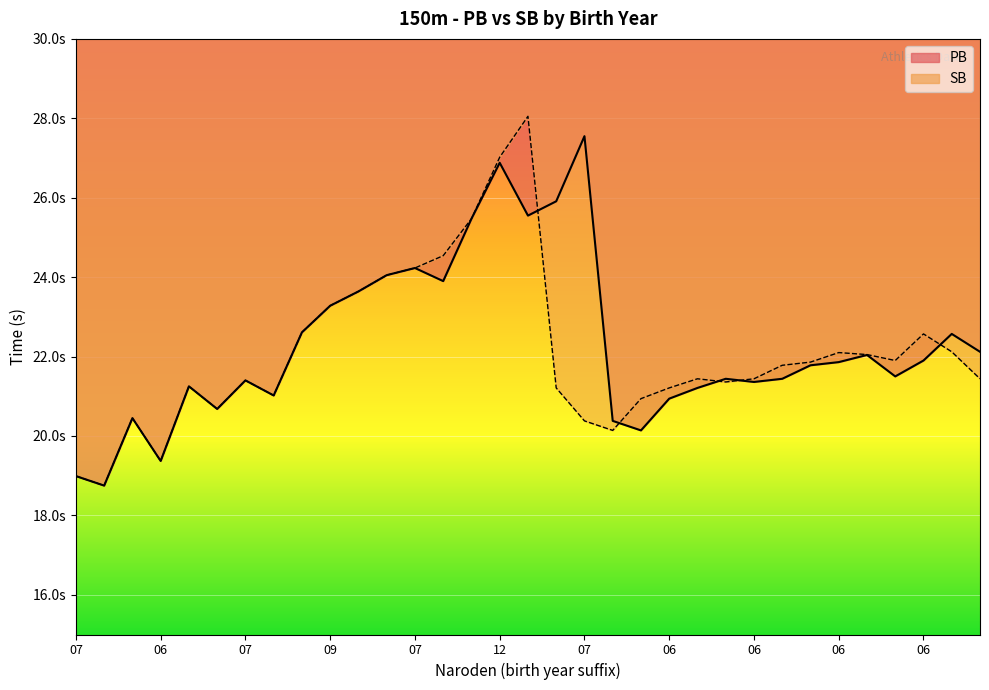

How many times do SB and PB cross each other?

5